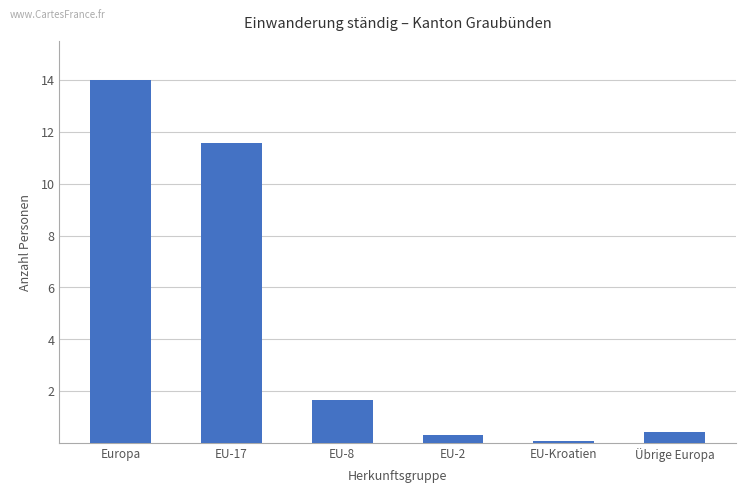

Which category has the lowest value across all series?

EU-Kroatien